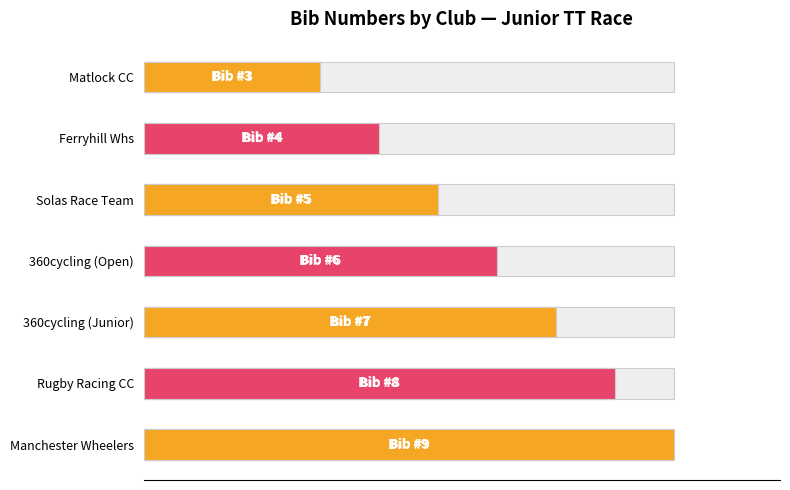

Are the bars grouped side by side (vs. stacked)?

No